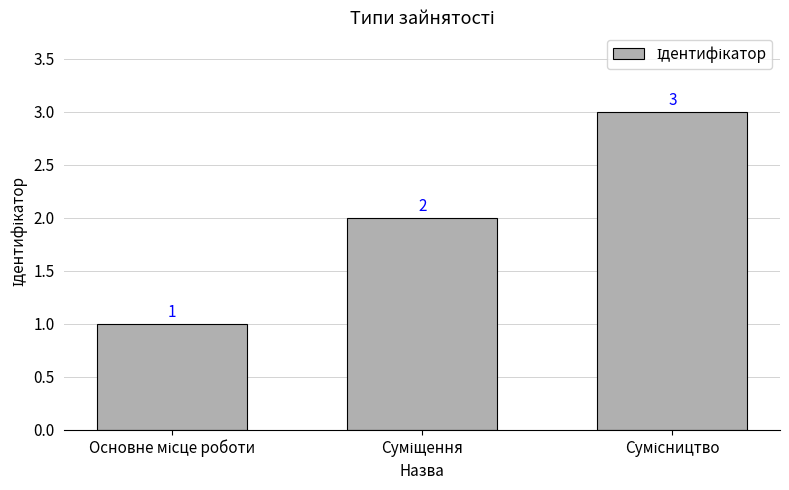

What is the value of the 2nd bar from the left?

2